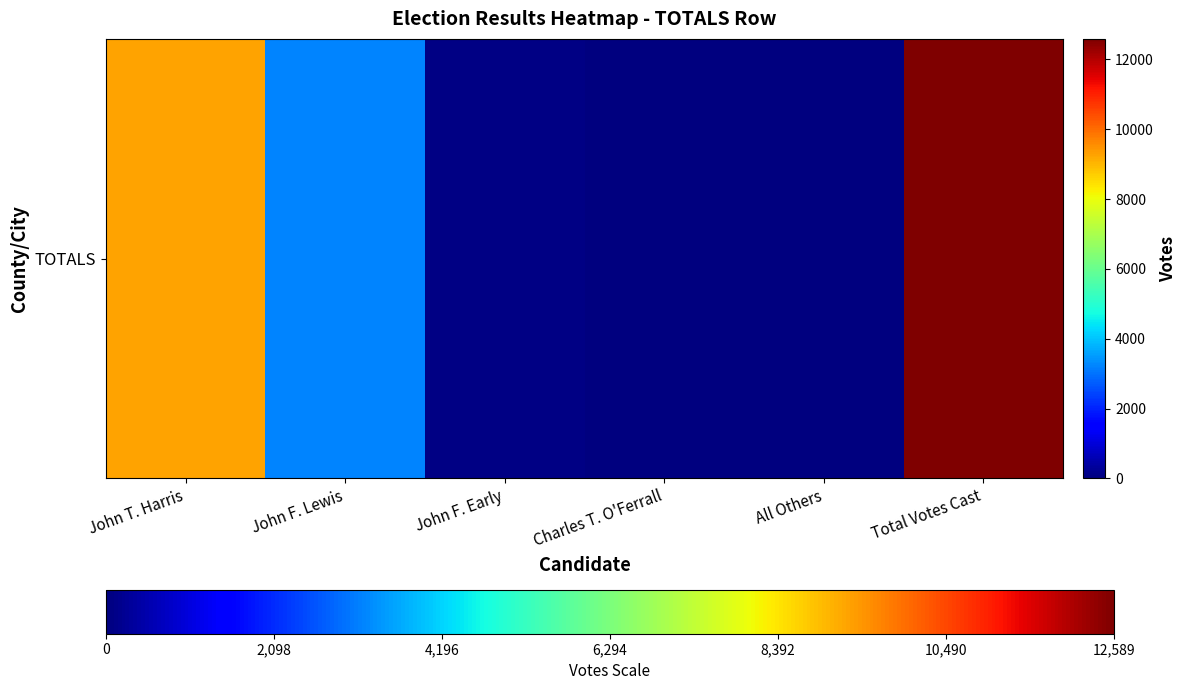

Count the number of categories in the chart.

6